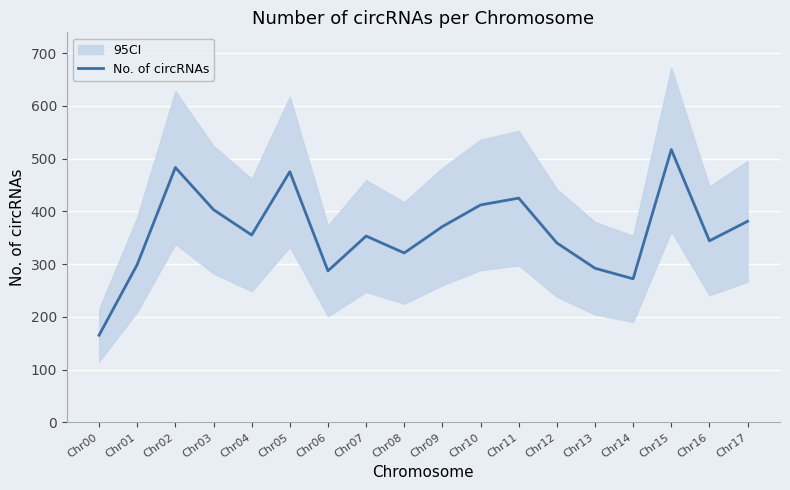

Which has a higher value, Chr00 or Chr03?

Chr03